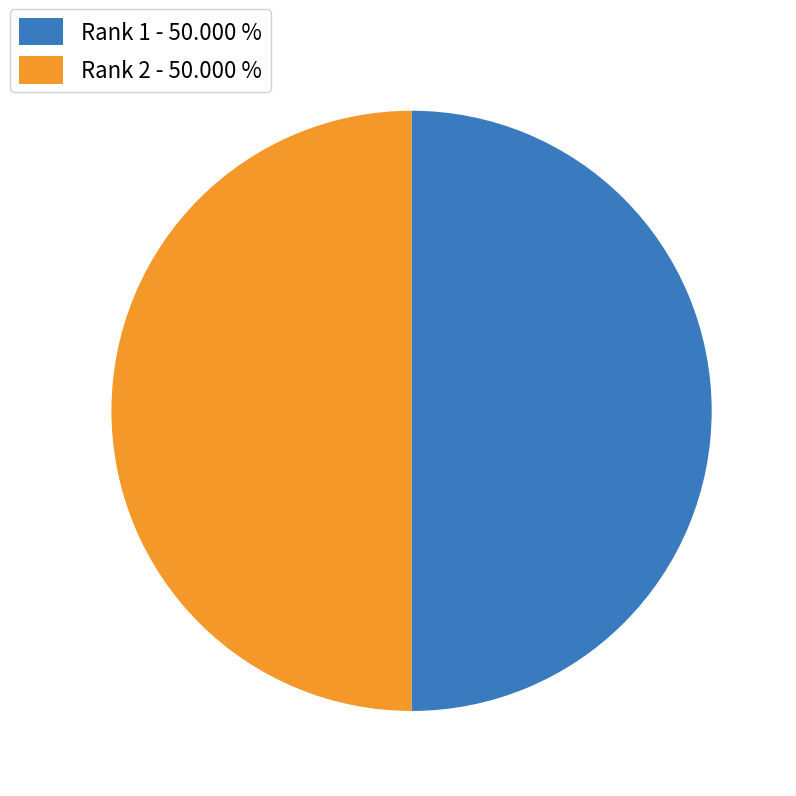

What is the ratio of the value at Rank 1 to the value at Rank 2?

1.0